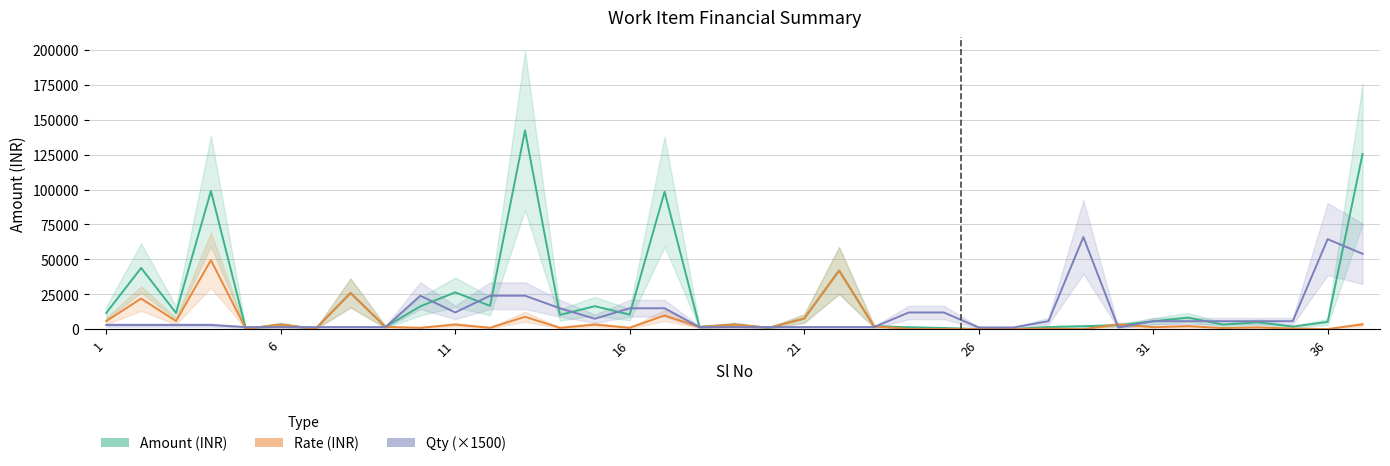

What is the total value across all series at 14?

27298.2